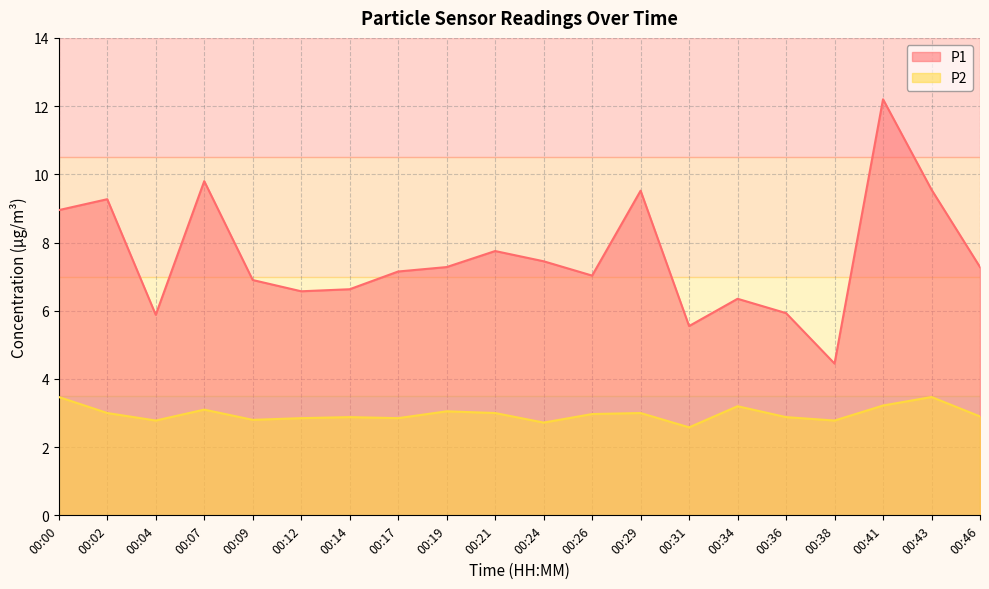

At which label is P1 closest to 8?

00:21